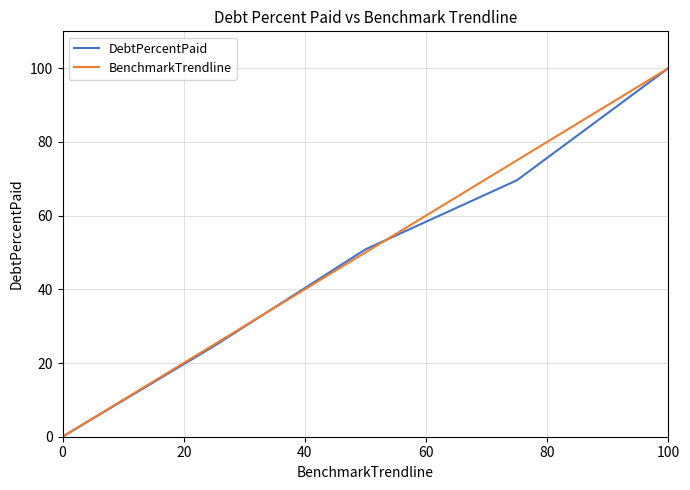

True or false: DebtPercentPaid has more than 2 interior local peaks.

False